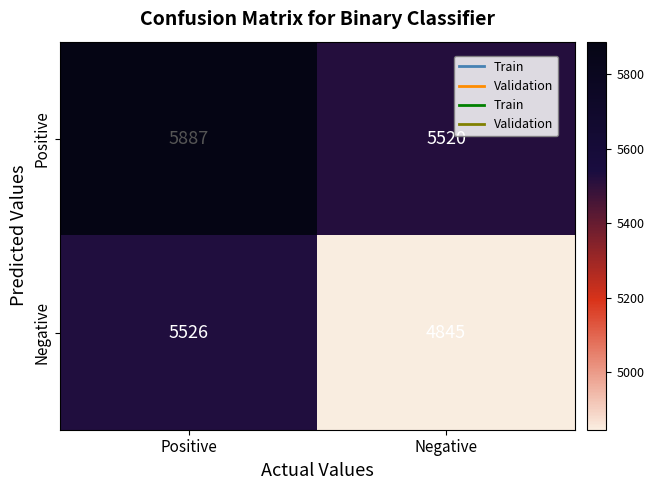

What is the difference between the maximum and minimum values in the Positive series?

367